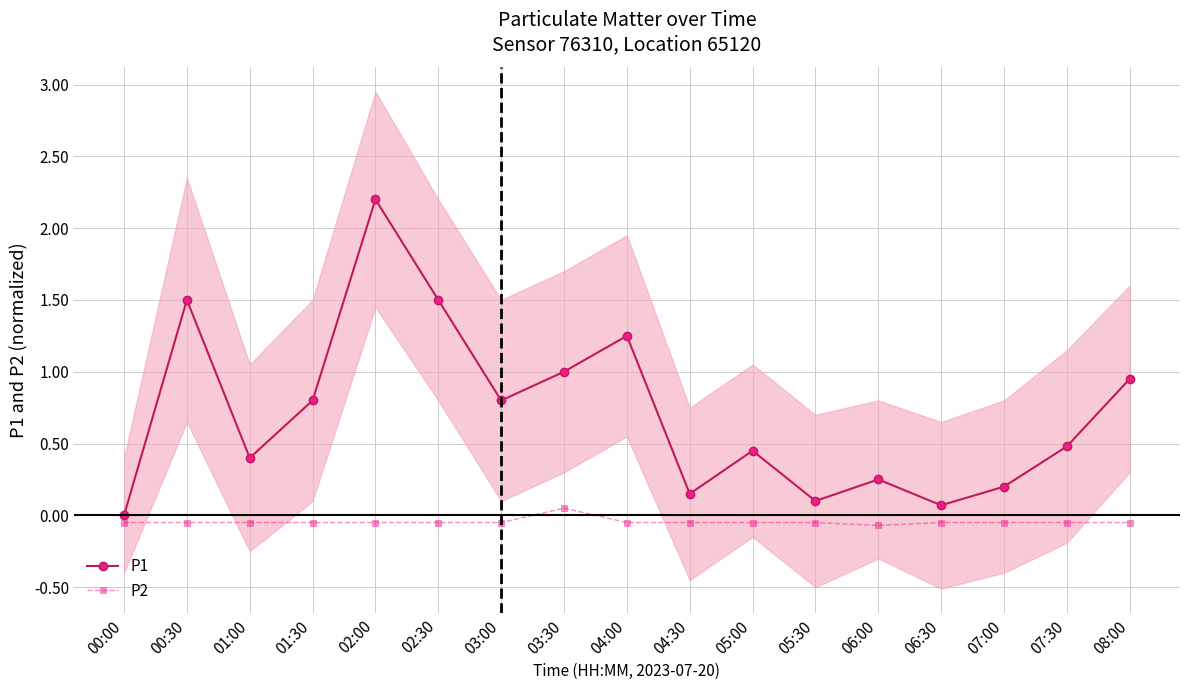

What is the label of the 14th point from the left?

06:30